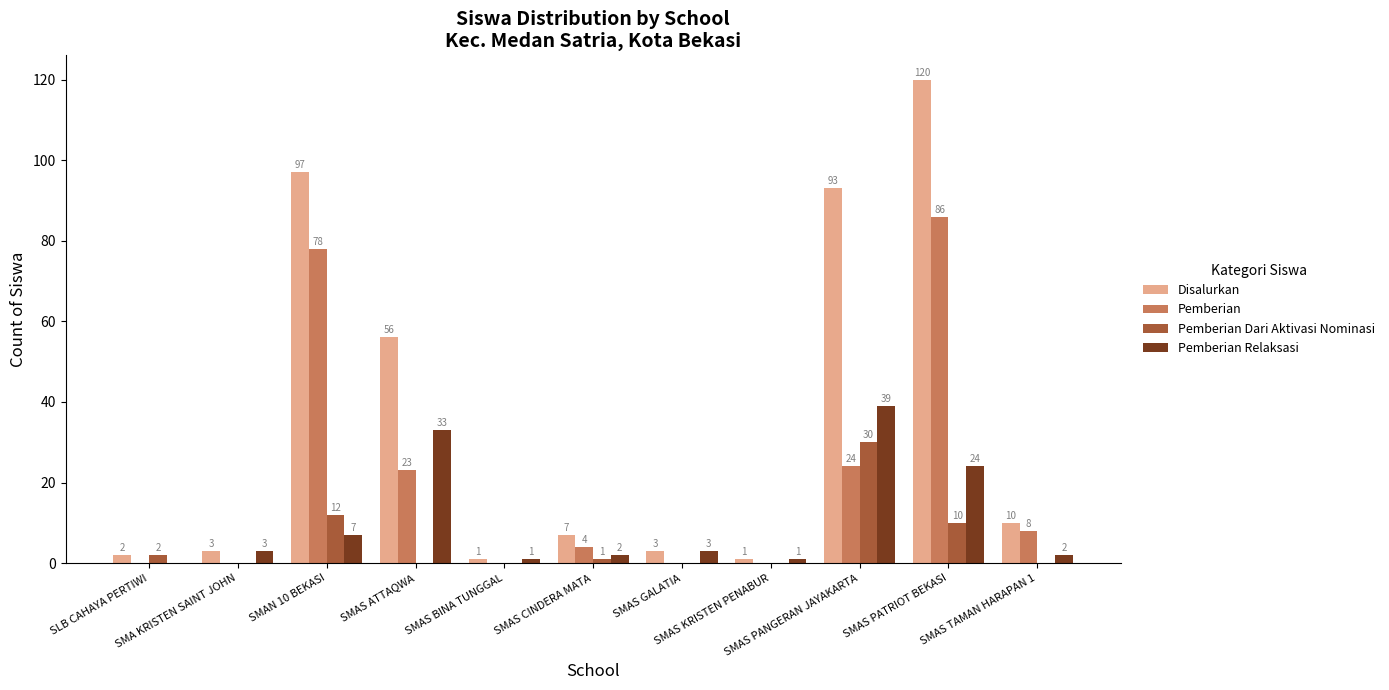

Reading left to right, transcribe all the data shown in this chart.

Disalurkan: 2	3	97	56	1	7	3	1	93	120	10
Pemberian: 0	0	78	23	0	4	0	0	24	86	8
Pemberian Dari Aktivasi Nominasi: 2	0	12	0	0	1	0	0	30	10	0
Pemberian Relaksasi: 0	3	7	33	1	2	3	1	39	24	2